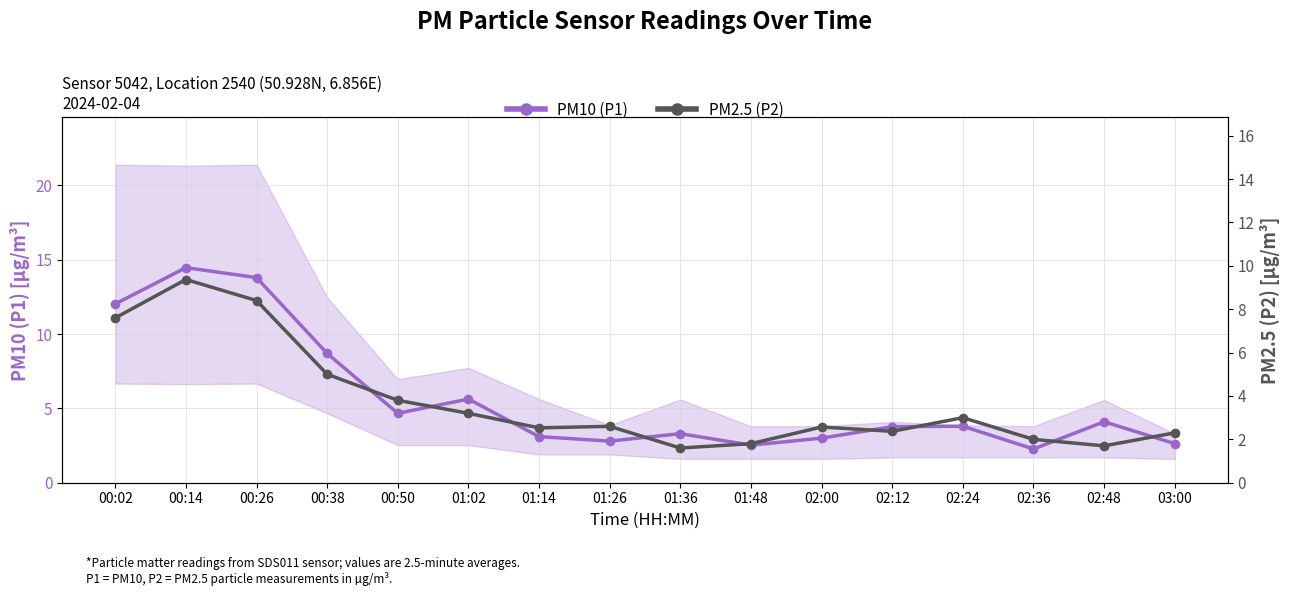

At how many categories does at least one series exceed 3?

11